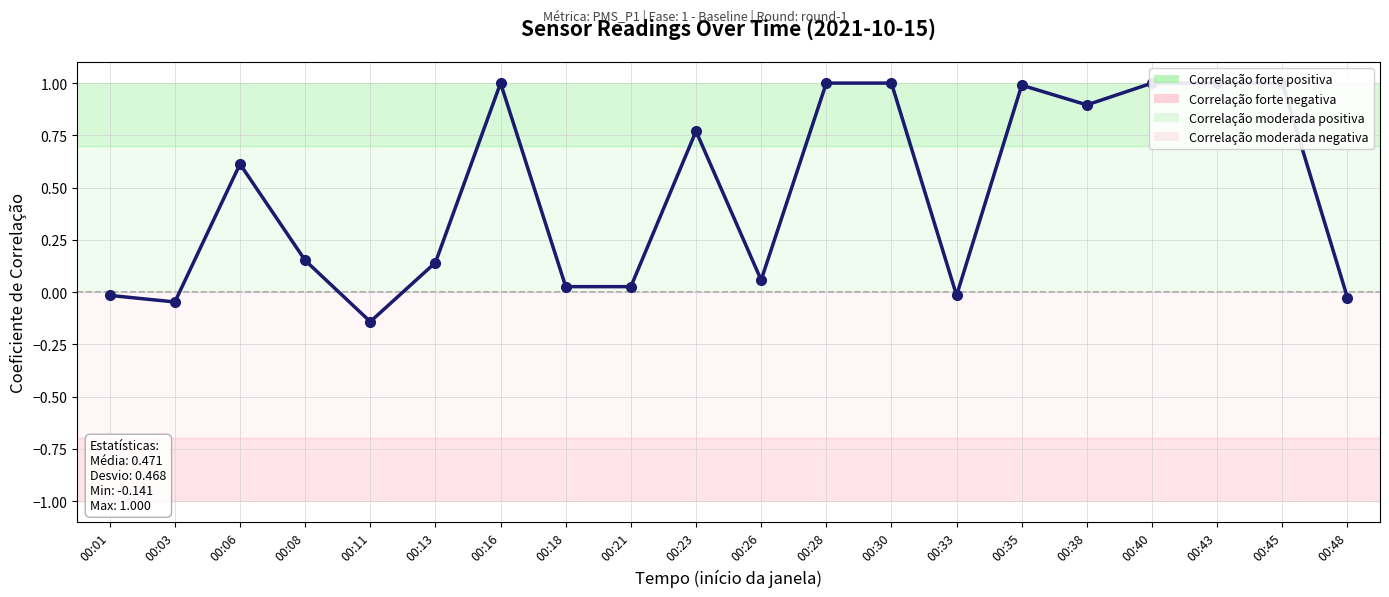

What is the sum of the values at 00:16 and 00:21?

1.0